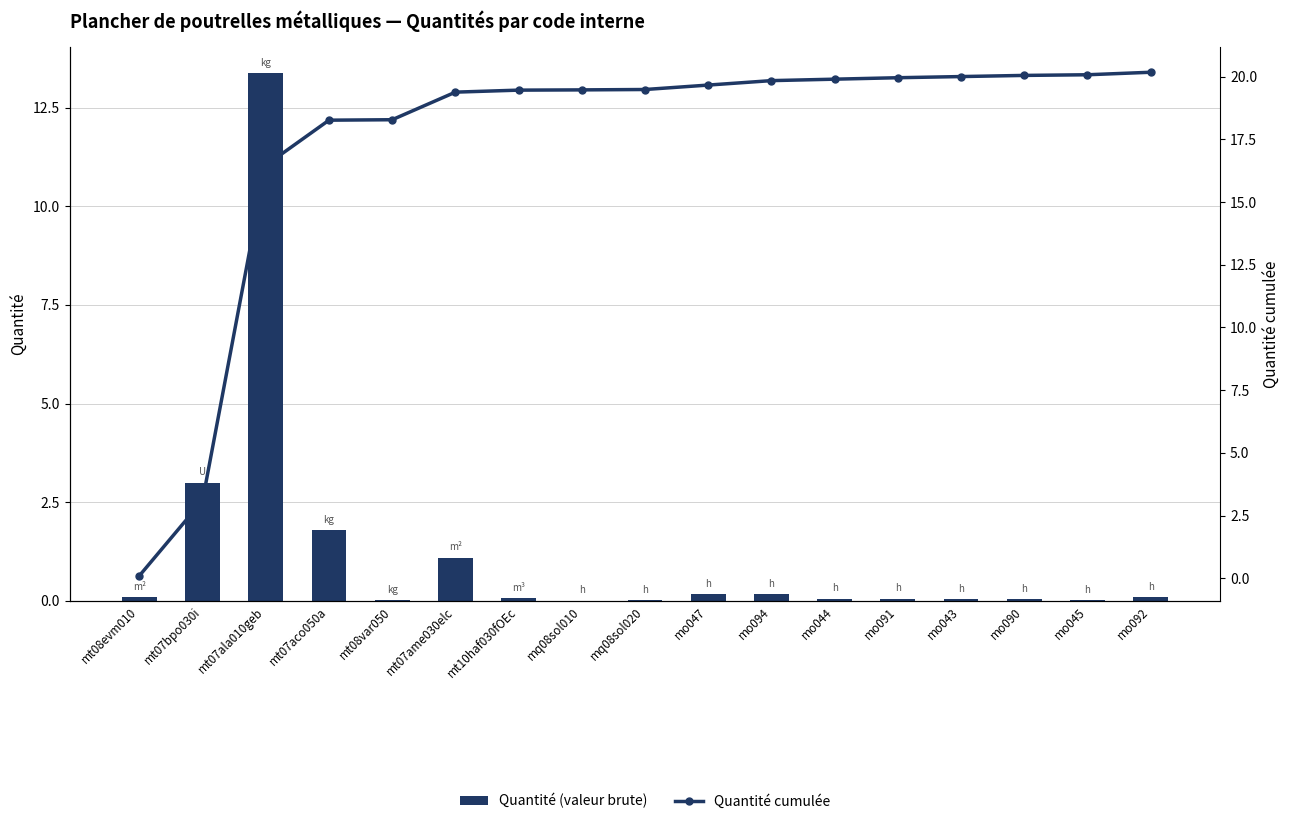

Reading left to right, list all the values displayed in this chart.

Quantité (valeur brute): mt08evm010=0.1	mt07bpo030i=3.0	mt07ala010geb=13.4	mt07aco050a=1.8	mt08var050=0.0	mt07ame030elc=1.1	mt10haf030fOEc=0.1	mq08sol010=0.0	mq08sol020=0.0	mo047=0.2	mo094=0.2	mo044=0.1	mo091=0.1	mo043=0.0	mo090=0.0	mo045=0.0	mo092=0.1
Quantité cumulée: mt08evm010=0.1	mt07bpo030i=3.1	mt07ala010geb=16.5	mt07aco050a=18.3	mt08var050=18.3	mt07ame030elc=19.4	mt10haf030fOEc=19.5	mq08sol010=19.5	mq08sol020=19.5	mo047=19.7	mo094=19.8	mo044=19.9	mo091=20.0	mo043=20.0	mo090=20.1	mo045=20.1	mo092=20.2